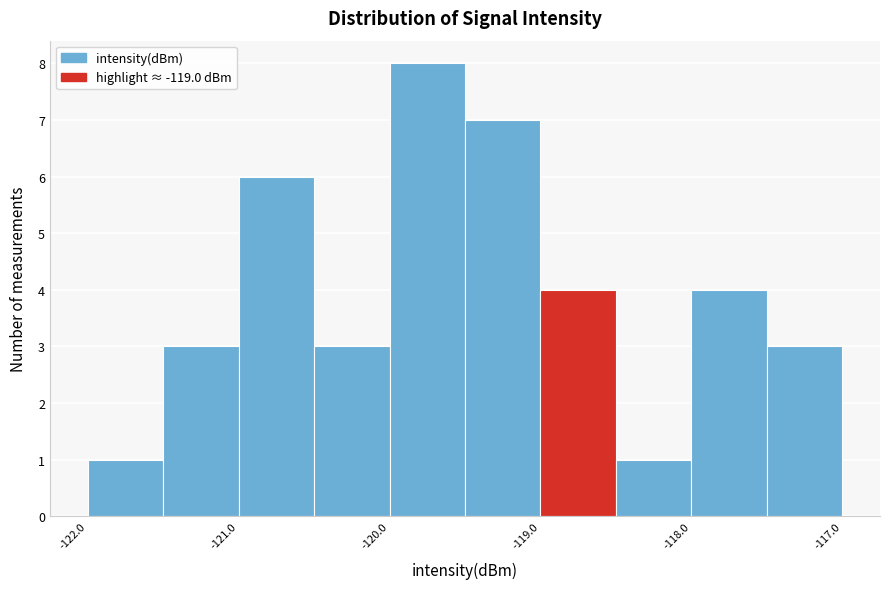

Reading left to right, transcribe this chart: for each bar, give the range it covers on the x-axis and its height. The values are not printed on the chart, so give them approximately, as read against the axis.

-122.0 to -121.5: 1
-121.5 to -121.0: 3
-121.0 to -120.5: 6
-120.5 to -120.0: 3
-120.0 to -119.5: 8
-119.5 to -119.0: 7
-119.0 to -118.5: 4
-118.5 to -118.0: 1
-118.0 to -117.5: 4
-117.5 to -117.0: 3